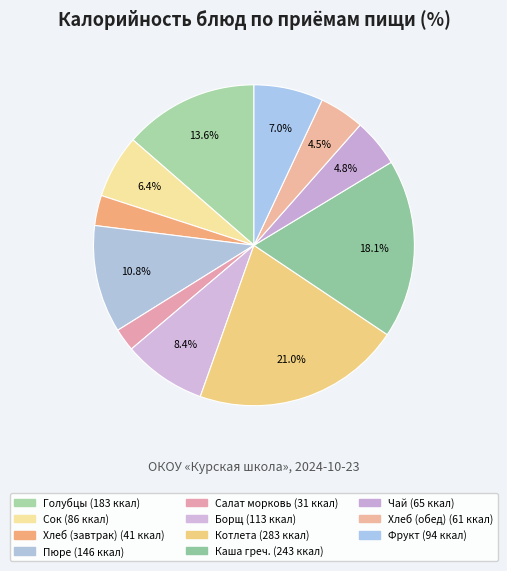

Count the number of slices in the pie.

11